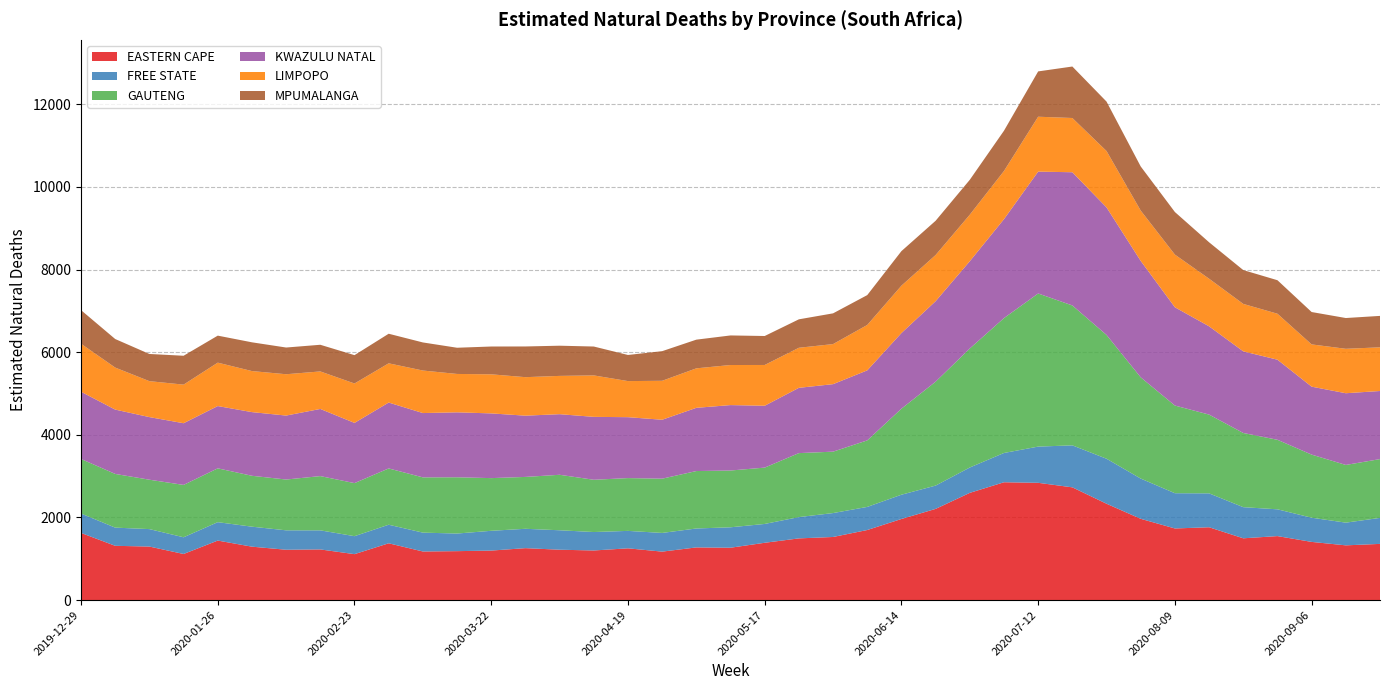

Reading left to right, extract all data points from this chart.

EASTERN CAPE: 1625.7	1313.5	1295.6	1115.9	1440.5	1293.0	1218.5	1226.1	1112.0	1374.5	1176.4	1184.5	1198.2	1257.1	1219.2	1200.8	1252.8	1172.9	1274.8	1267.4	1387.1	1493.3	1527.5	1695.9	1963.1	2207.3	2595.6	2852.0	2838.7	2729.1	2332.2	1967.2	1733.6	1762.9	1495.4	1548.9	1408.3	1325.0	1360.1
FREE STATE: 470.1	440.3	422.6	404.3	445.6	483.7	470.1	462.0	434.9	449.6	456.3	426.2	478.9	468.5	470.8	446.4	422.2	452.6	458.3	494.6	455.8	515.6	578.9	559.4	587.3	564.1	613.6	708.8	876.4	1016.4	1089.4	974.2	853.3	820.6	753.8	648.2	585.8	549.4	629.5
GAUTENG: 1319.9	1299.8	1195.4	1267.3	1302.8	1231.9	1229.3	1313.1	1284.4	1362.7	1337.7	1362.0	1275.2	1255.5	1342.9	1265.0	1277.9	1313.2	1390.3	1374.2	1363.6	1548.7	1486.2	1610.0	2082.2	2515.0	2880.6	3264.9	3706.2	3386.2	2996.1	2449.7	2122.1	1906.4	1795.7	1682.9	1527.1	1396.6	1423.2
KWAZULU NATAL: 1627.8	1557.2	1515.6	1493.5	1507.6	1541.4	1548.5	1625.5	1457.6	1594.8	1556.7	1572.2	1566.5	1482.8	1467.2	1522.8	1474.5	1426.6	1530.2	1583.9	1497.6	1580.1	1634.2	1695.2	1831.2	1948.2	2112.6	2395.1	2949.8	3224.7	3087.6	2818.8	2378.7	2137.0	1975.8	1938.8	1644.9	1736.0	1648.4
LIMPOPO: 1161.5	1017.1	870.0	934.3	1050.7	993.4	1000.1	908.2	953.8	949.5	1029.6	929.0	945.9	931.9	926.5	1003.4	873.5	942.9	956.0	970.0	986.9	969.9	969.8	1098.8	1146.6	1118.1	1126.0	1166.0	1329.0	1312.8	1364.9	1218.1	1275.1	1152.3	1148.4	1112.7	1022.7	1075.4	1057.0
MPUMALANGA: 813.7	691.0	658.0	698.8	653.8	696.0	646.7	645.3	686.0	716.3	679.7	634.2	673.1	743.1	730.8	699.1	632.3	716.9	694.2	715.8	701.2	688.5	744.0	722.9	836.6	828.9	844.9	974.5	1096.9	1246.1	1196.2	1068.3	1030.5	881.8	819.0	811.1	783.8	744.9	760.8